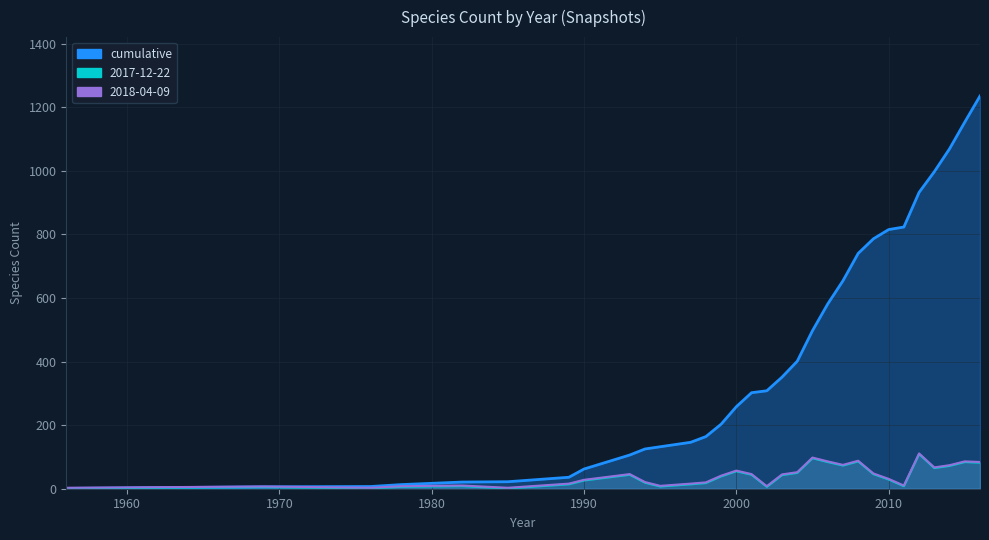

Between 1976 and 2007, which series saw the biggest shift?

cumulative